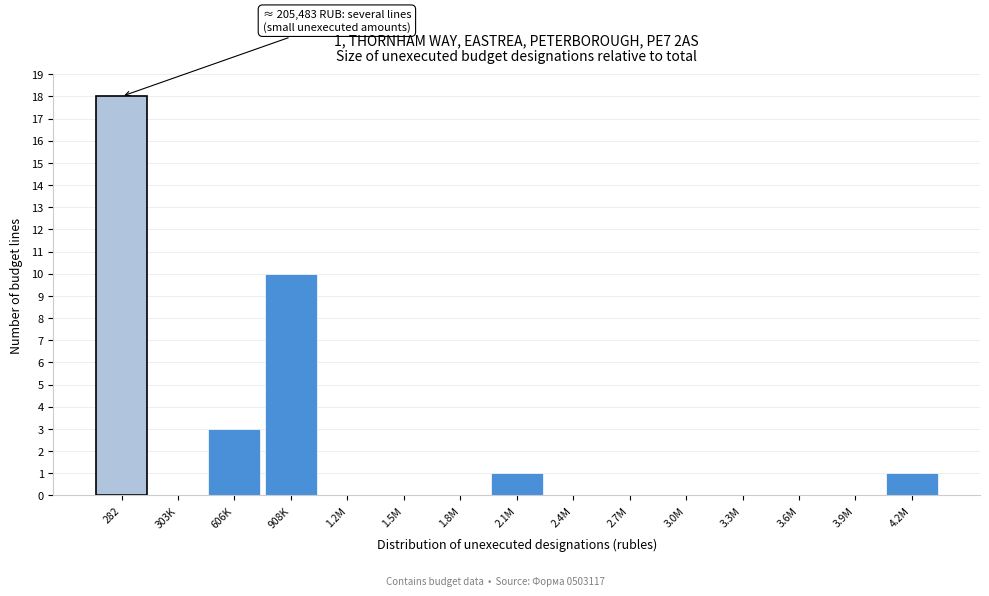

Reading right to left, list all the values displayed in this chart.

4.2M=1	3.9M=0	3.6M=0	3.3M=0	3.0M=0	2.7M=0	2.4M=0	2.1M=1	1.8M=0	1.5M=0	1.2M=0	908K=10	606K=3	303K=0	282=18